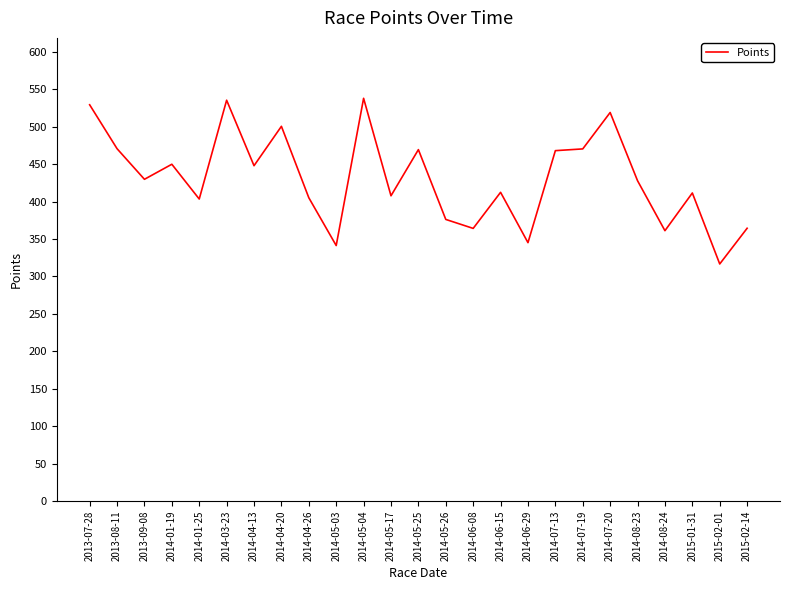

What is the difference between the values at 2015-01-31 and 2014-03-23?

123.9